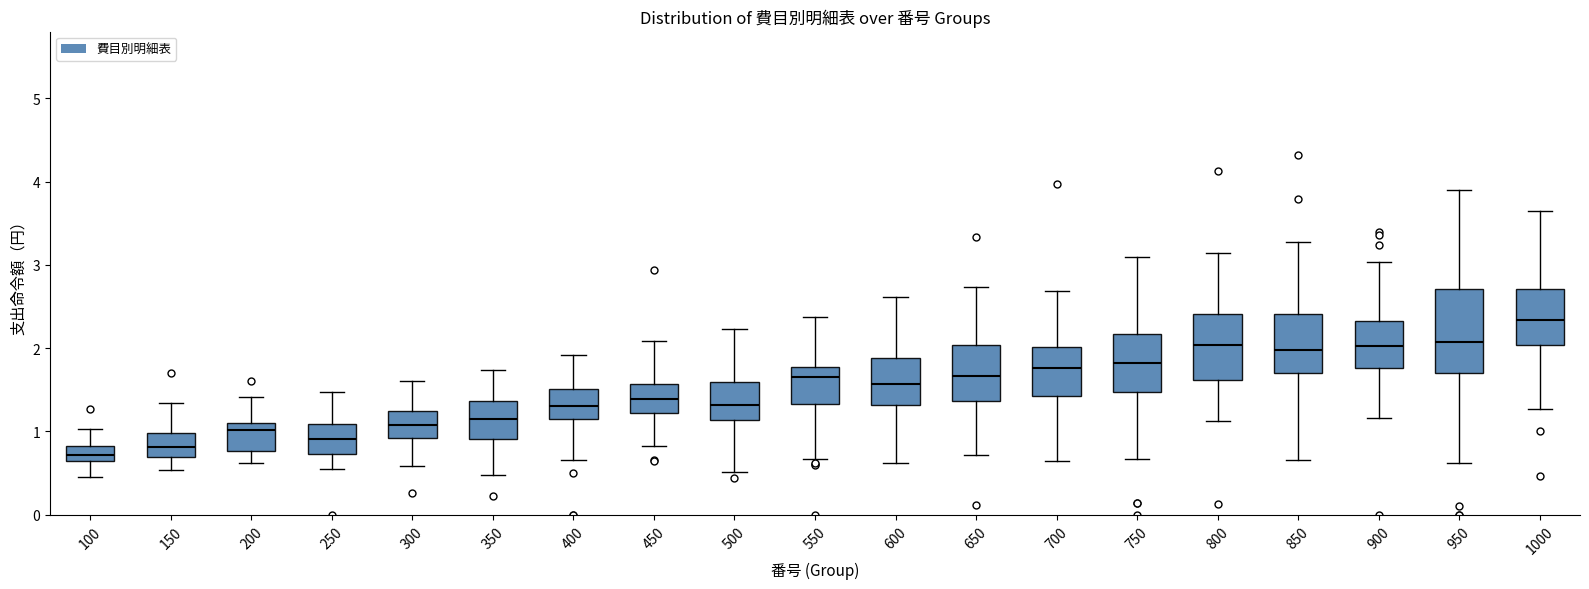

Reading left to right, read every box against the y-axis: the position of its median line, the range the box covers, and the ends of its whiskers. The values are not printed on the chart, so give them approximately, as read against the axis.

100: median 0.7, box 0.6 to 0.8, whiskers 0.5 to 1.0
150: median 0.8, box 0.7 to 1.0, whiskers 0.5 to 1.3
200: median 1.0, box 0.8 to 1.1, whiskers 0.6 to 1.4
250: median 0.9, box 0.7 to 1.1, whiskers 0.5 to 1.5
300: median 1.1, box 0.9 to 1.2, whiskers 0.6 to 1.6
350: median 1.1, box 0.9 to 1.4, whiskers 0.5 to 1.7
400: median 1.3, box 1.1 to 1.5, whiskers 0.7 to 1.9
450: median 1.4, box 1.2 to 1.6, whiskers 0.8 to 2.1
500: median 1.3, box 1.1 to 1.6, whiskers 0.5 to 2.2
550: median 1.7, box 1.3 to 1.8, whiskers 0.7 to 2.4
600: median 1.6, box 1.3 to 1.9, whiskers 0.6 to 2.6
650: median 1.7, box 1.4 to 2.0, whiskers 0.7 to 2.7
700: median 1.8, box 1.4 to 2.0, whiskers 0.7 to 2.7
750: median 1.8, box 1.5 to 2.2, whiskers 0.7 to 3.1
800: median 2.0, box 1.6 to 2.4, whiskers 1.1 to 3.1
850: median 2.0, box 1.7 to 2.4, whiskers 0.7 to 3.3
900: median 2.0, box 1.8 to 2.3, whiskers 1.2 to 3.0
950: median 2.1, box 1.7 to 2.7, whiskers 0.6 to 3.9
1000: median 2.3, box 2.0 to 2.7, whiskers 1.3 to 3.6